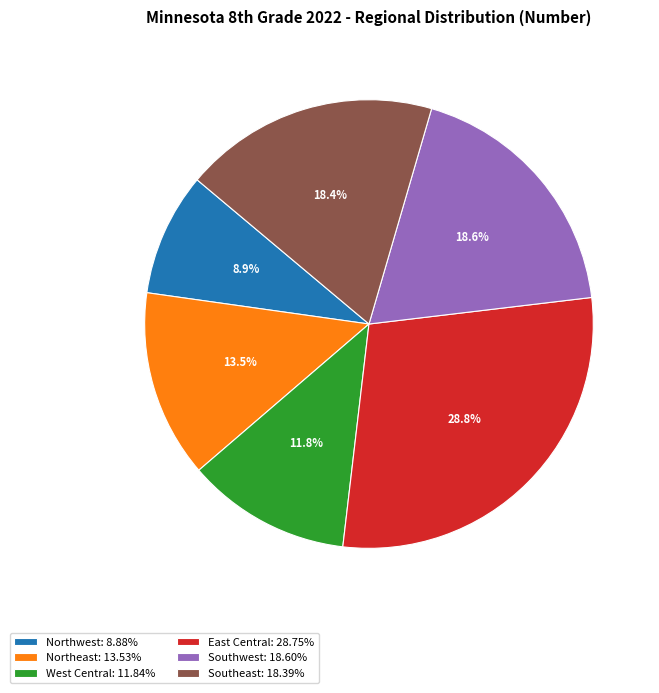

Is West Central the majority of the pie?

No